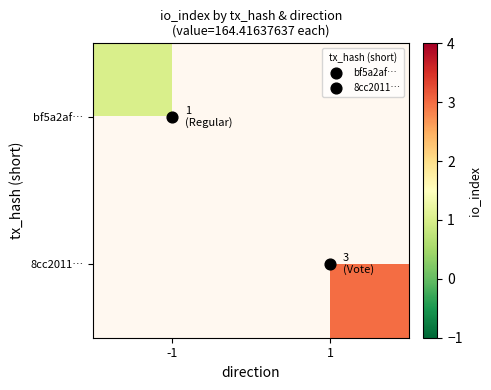

The bf5a2af… series shows 0.2 at -1. True or false?

False